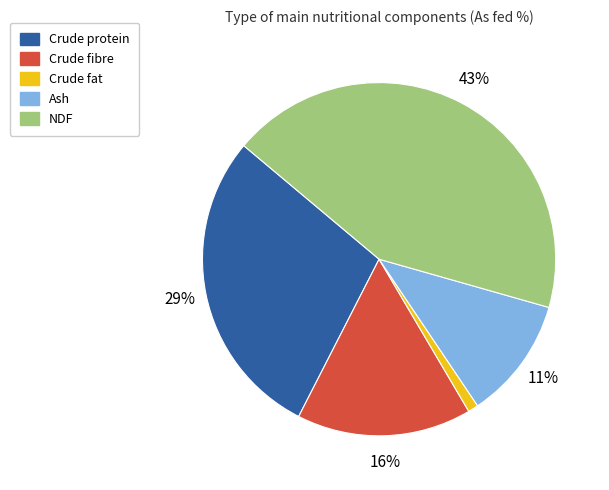

Which category has the smallest portion of the pie?

Crude fat